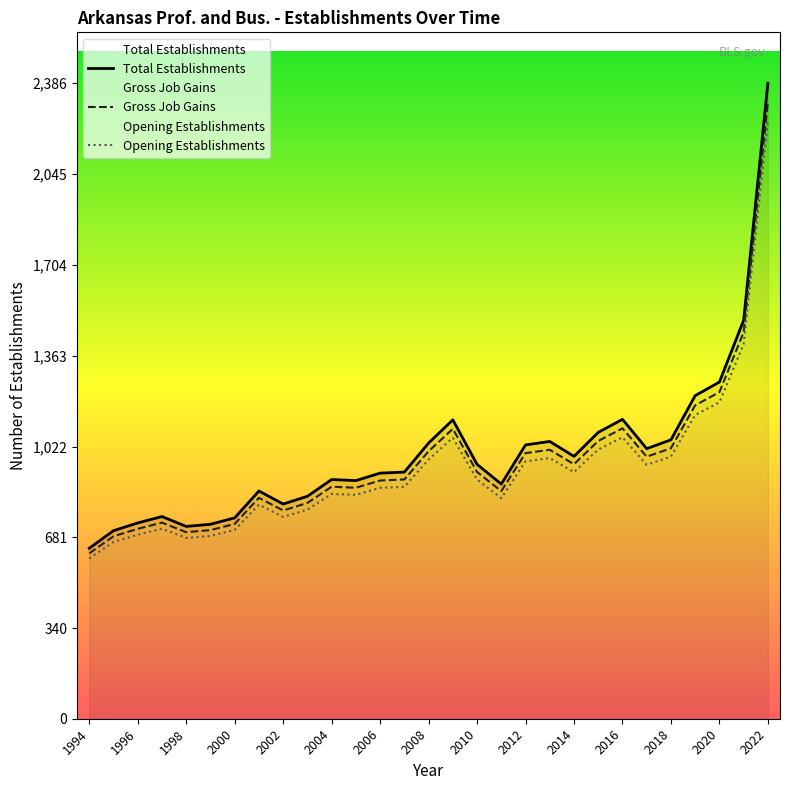

How many data points in Opening Establishments are less than 870?

14